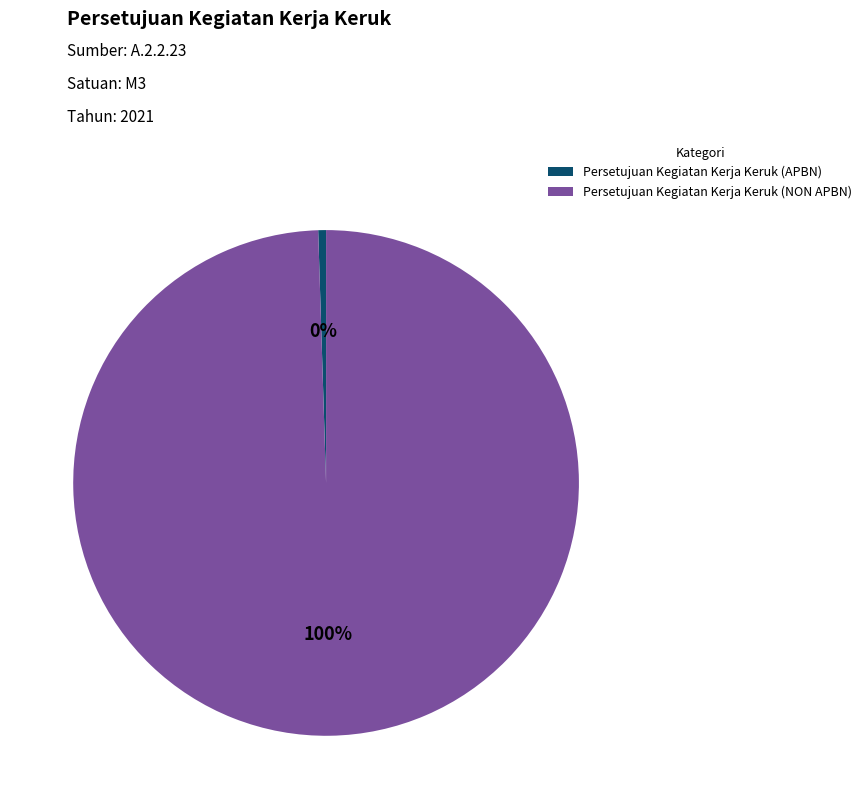

Does Persetujuan Kegiatan Kerja Keruk (NON APBN) represent more than half of the total?

Yes